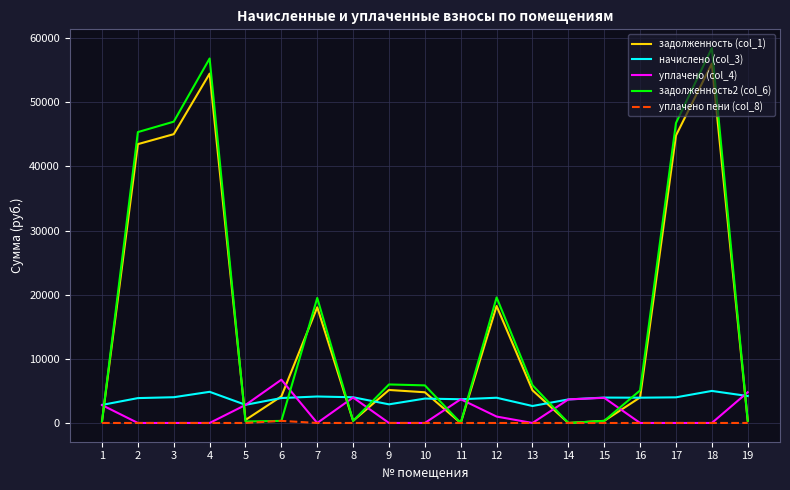

Which series has the largest range (max minus min)?

задолженность2 (col_6)